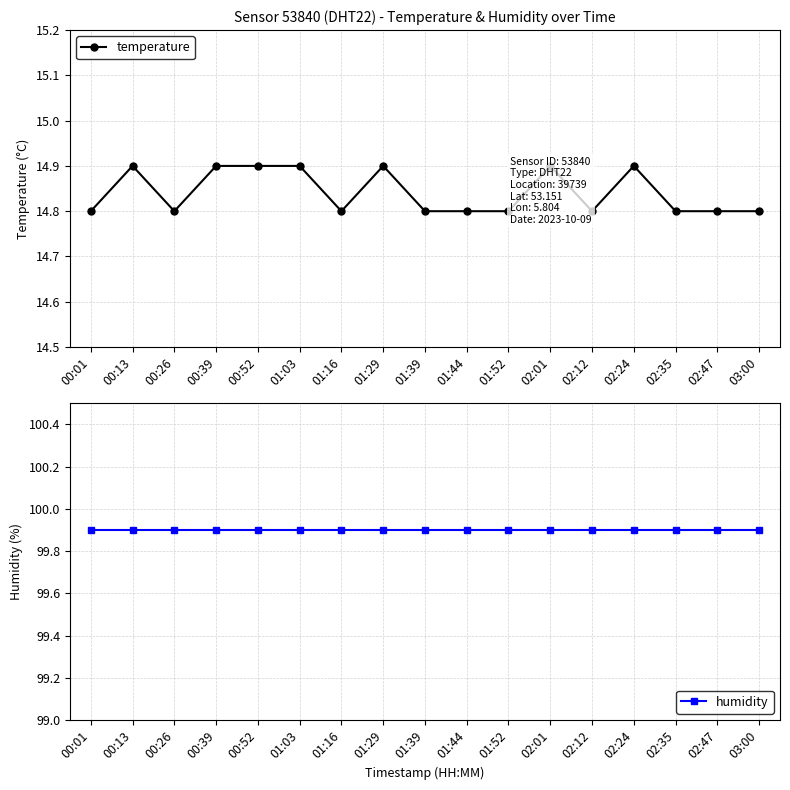

Reading left to right, what are all the values shown in this chart?

temperature: 00:01=14.8	00:13=14.9	00:26=14.8	00:39=14.9	00:52=14.9	01:03=14.9	01:16=14.8	01:29=14.9	01:39=14.8	01:44=14.8	01:52=14.8	02:01=14.9	02:12=14.8	02:24=14.9	02:35=14.8	02:47=14.8	03:00=14.8
humidity: 00:01=99.9	00:13=99.9	00:26=99.9	00:39=99.9	00:52=99.9	01:03=99.9	01:16=99.9	01:29=99.9	01:39=99.9	01:44=99.9	01:52=99.9	02:01=99.9	02:12=99.9	02:24=99.9	02:35=99.9	02:47=99.9	03:00=99.9